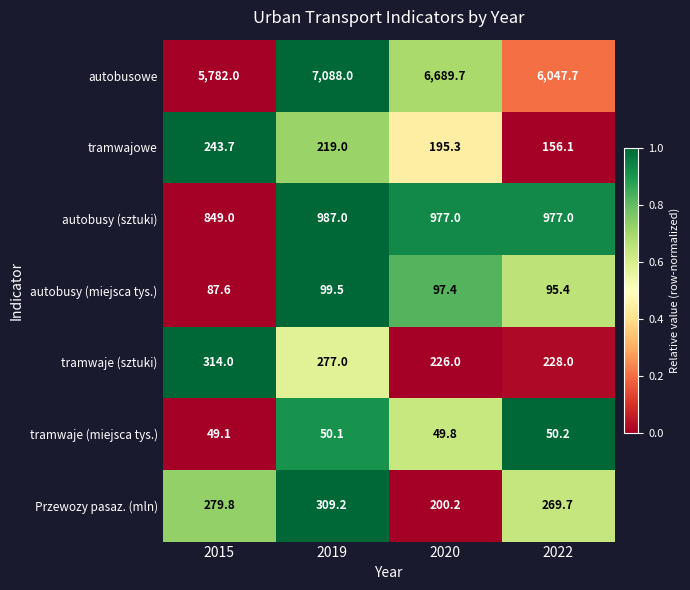

The value of tramwaje (miejsca tys.) at 2015 is 68.0. True or false?

False